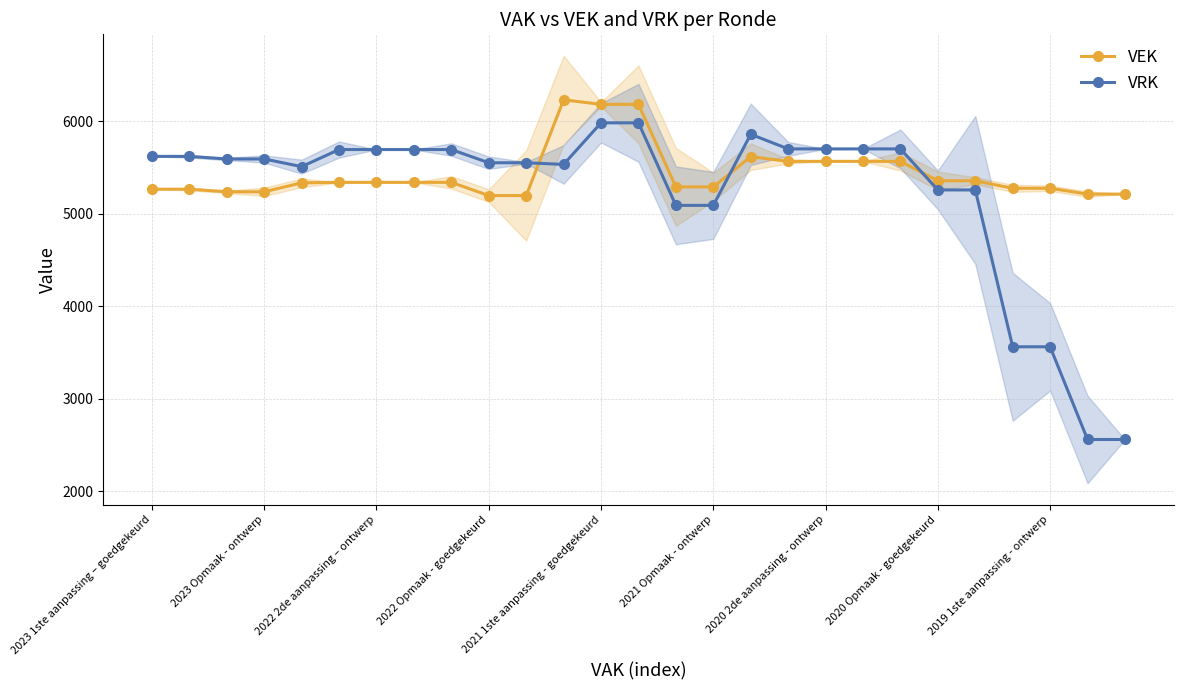

At which category does the chart reach its minimum across all series?

25